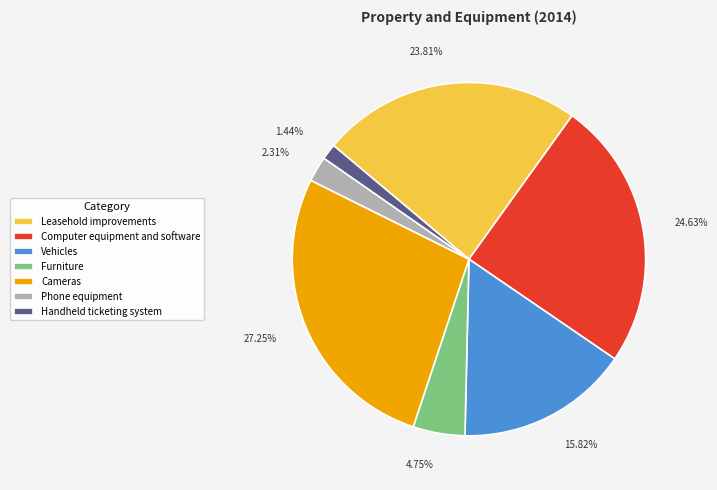

Count the number of slices in the pie.

7